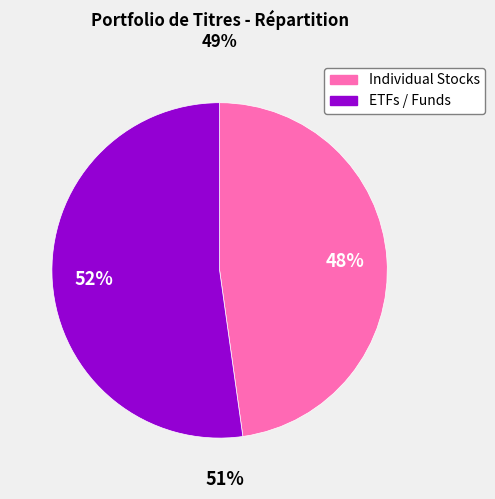

To the nearest percent, what is the difference between the largest and smallest slice percentages?

4%